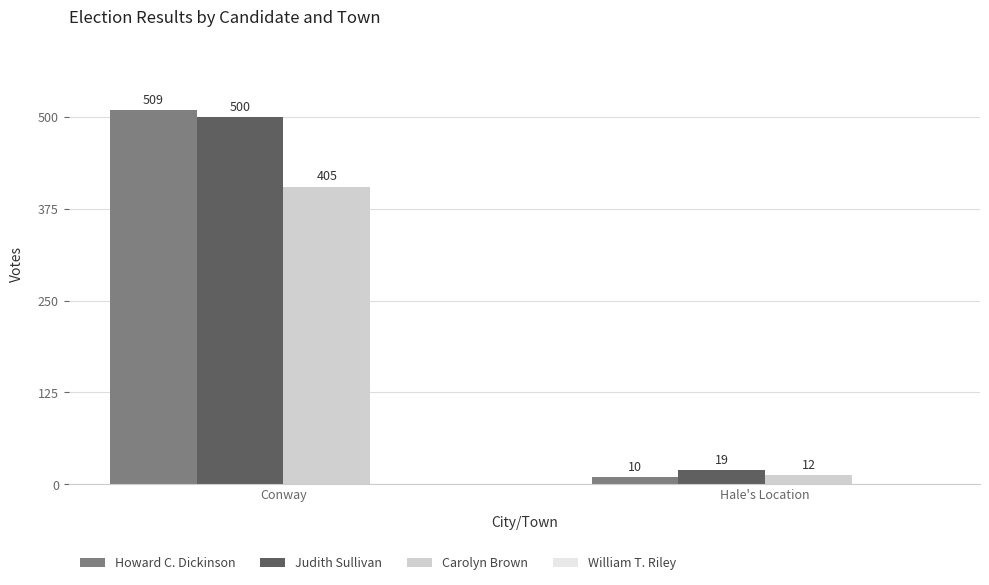

Reading right to left, extract all data points from this chart.

Howard C. Dickinson: Hale's Location=10	Conway=509
Judith Sullivan: Hale's Location=19	Conway=500
Carolyn Brown: Hale's Location=12	Conway=405